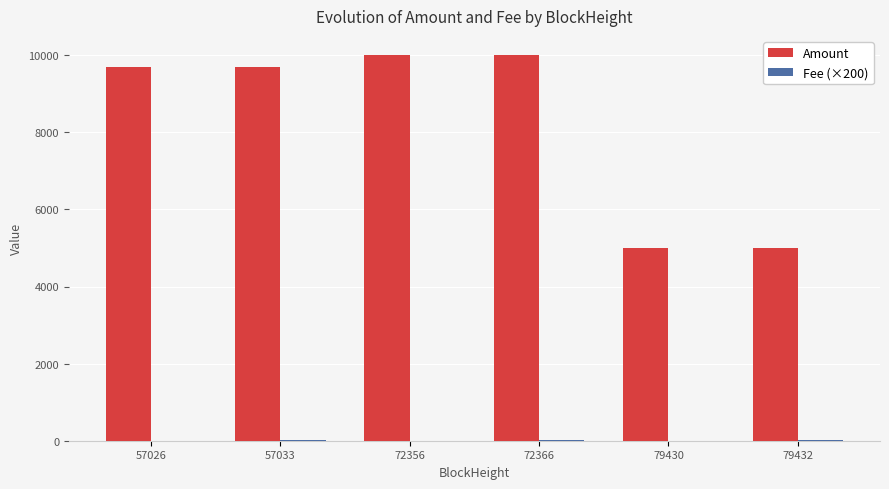

The value of Amount at 79432 is 5000.0. True or false?

True